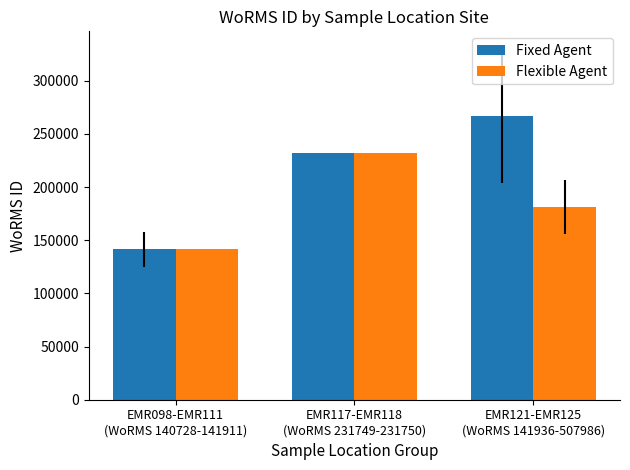

Which series has the largest total across all categories?

Fixed Agent